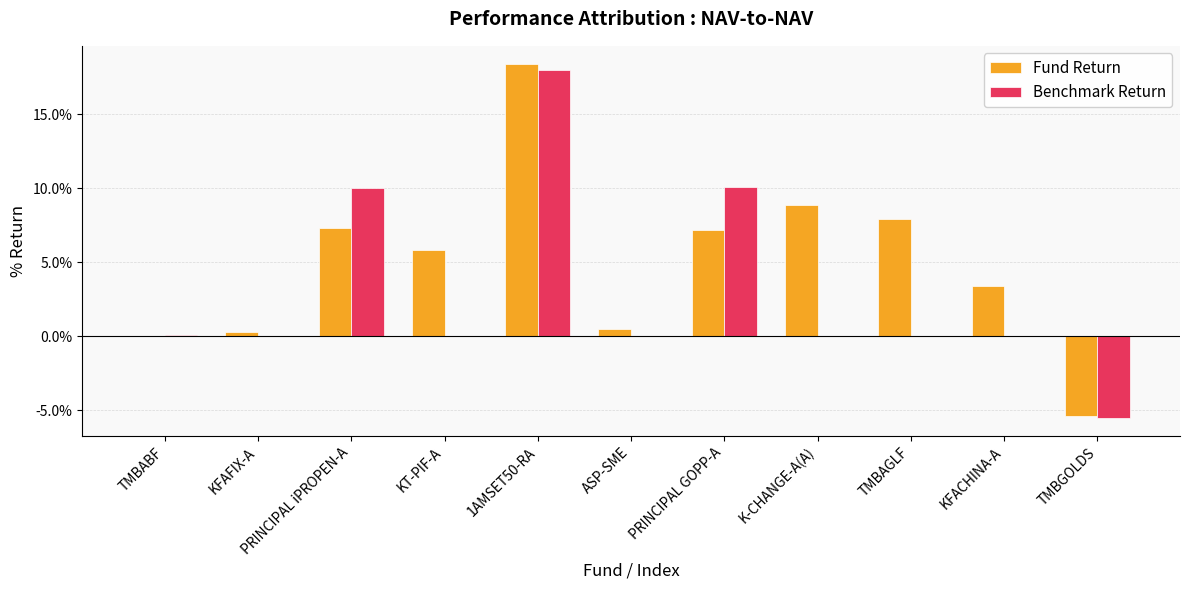

List the series in order of their peak value, lowest first.

Benchmark Return, Fund Return